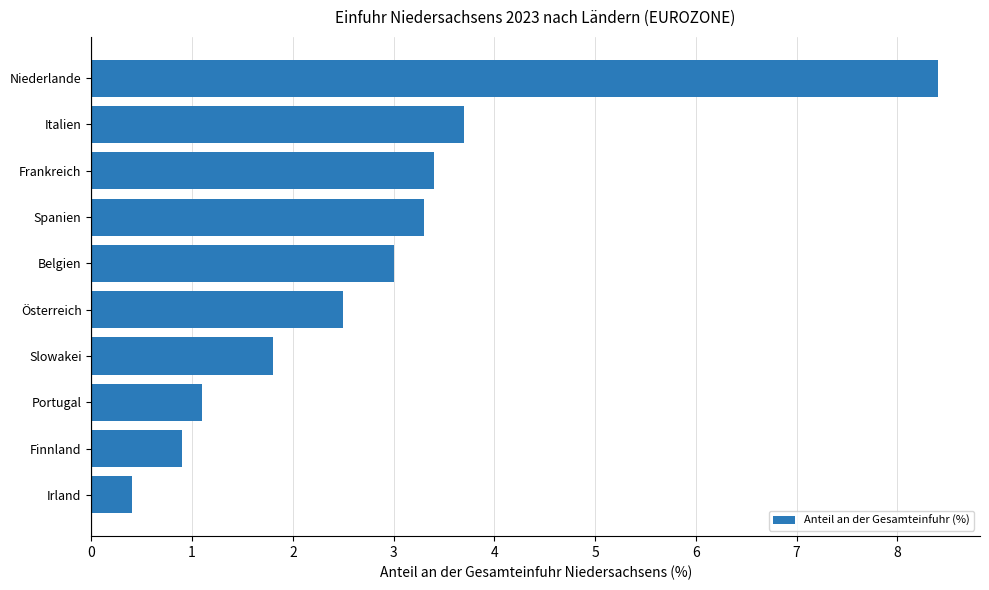

List the labels in order of value, smallest first.

Irland, Finnland, Portugal, Slowakei, Österreich, Belgien, Spanien, Frankreich, Italien, Niederlande